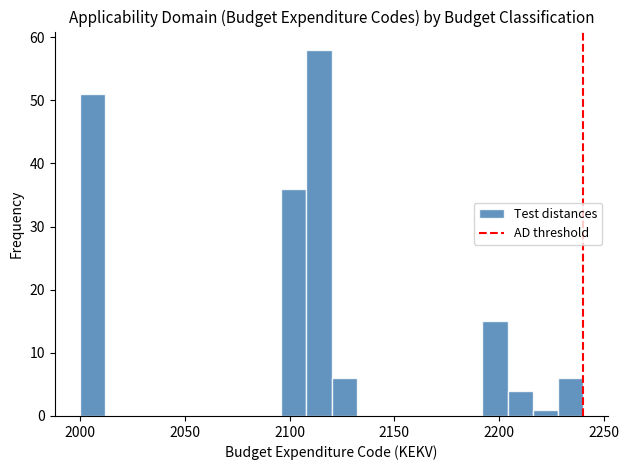

Read against the x-axis, roughly where is the centre of the tallest bar?

2115